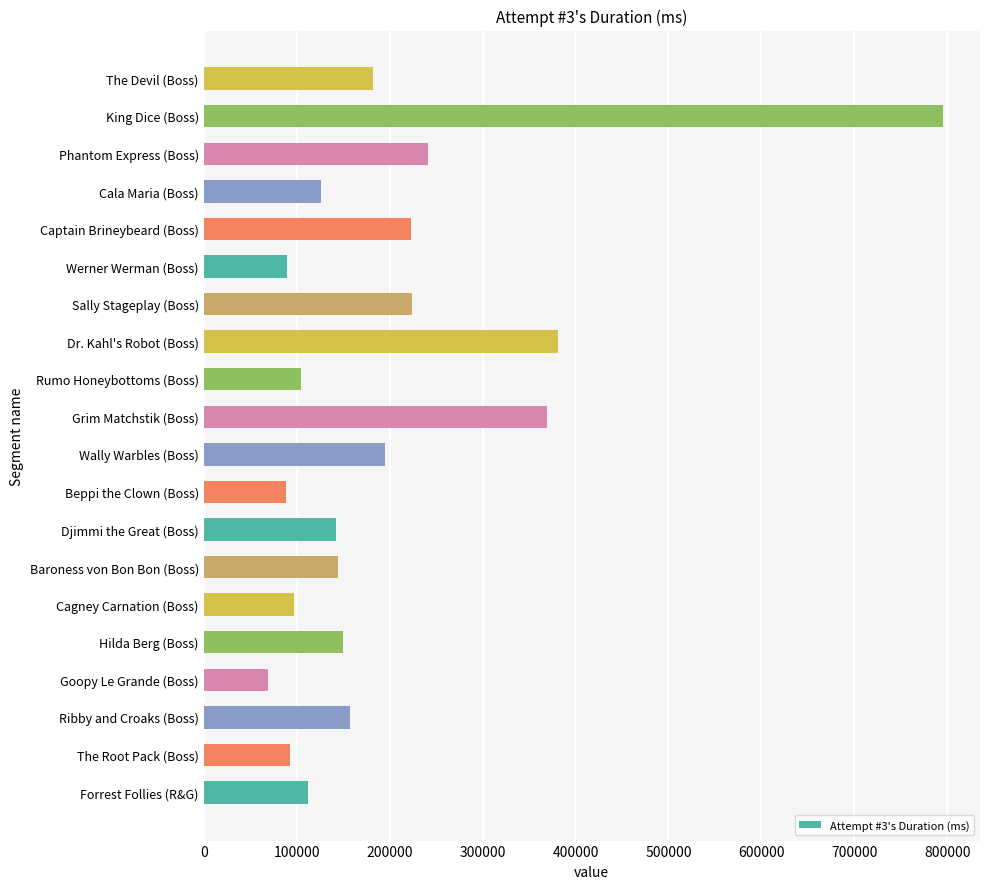

At which category does the chart reach its peak across all series?

King Dice (Boss)